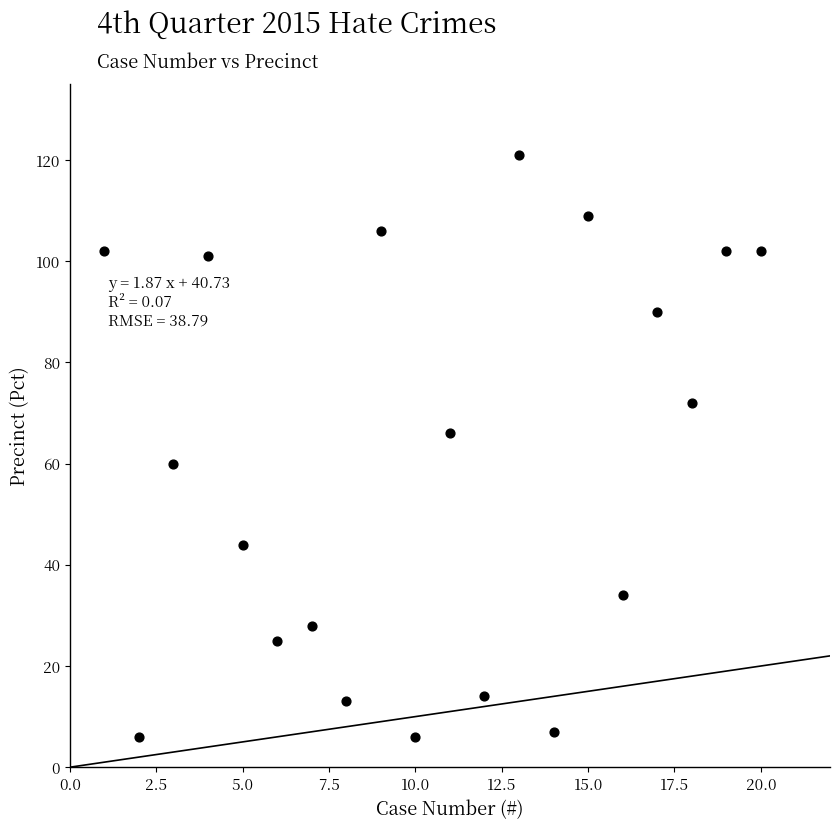

What is the range of X values (max minus min)?

19